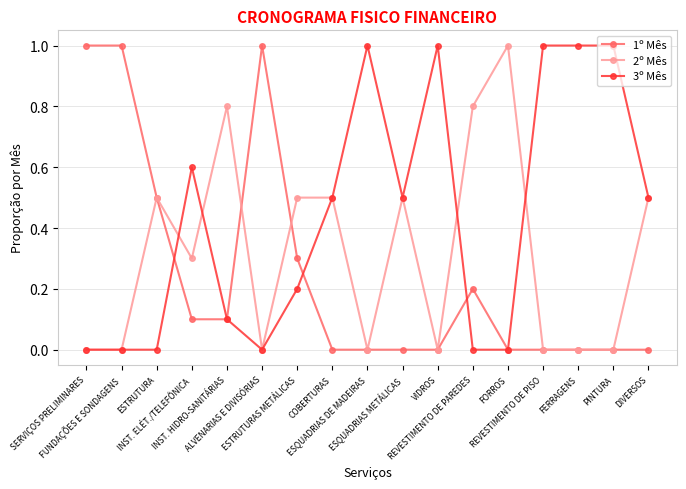

True or false: 2º Mês has more than 1 interior local peaks.

True